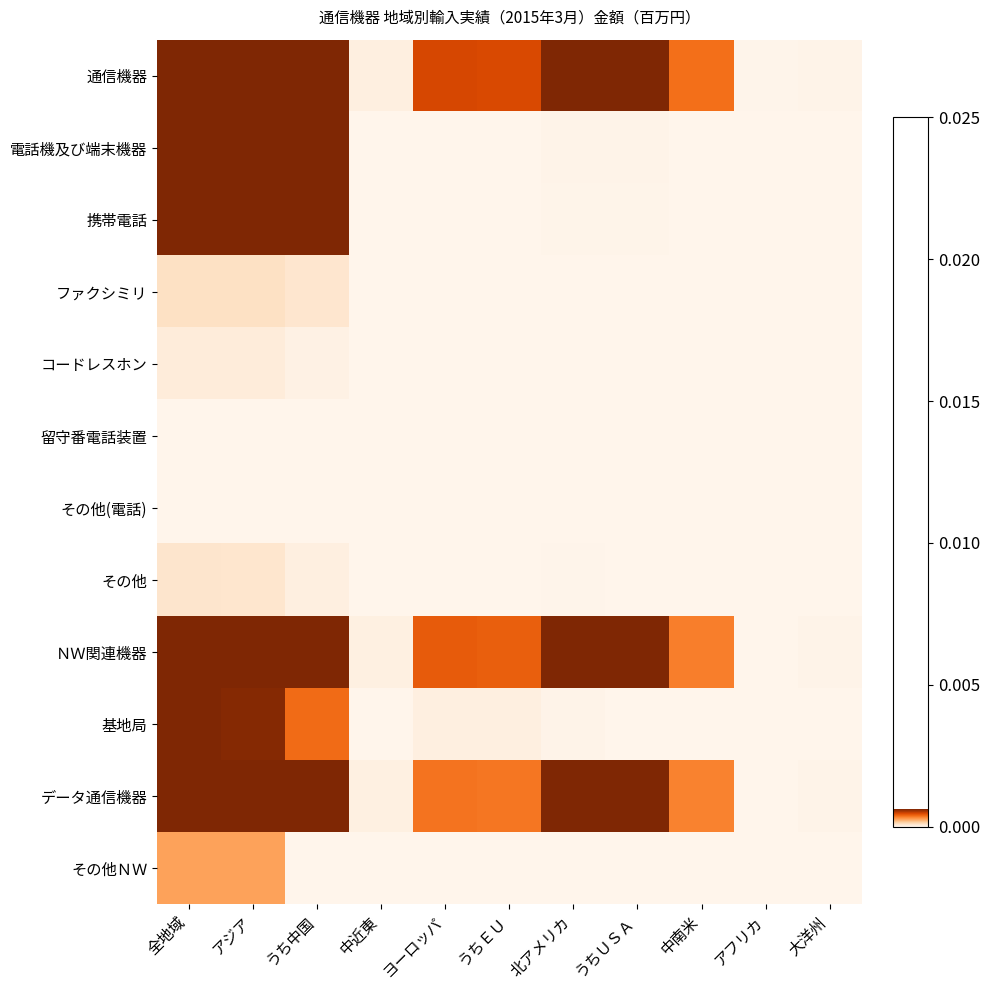

Rank the series at ヨーロッパ from highest to lowest value.

通信機器, ＮＷ関連機器, データ通信機器, 基地局, 電話機及び端末機器, その他, 携帯電話, コードレスホン, ファクシミリ, 留守番電話装置, その他(電話), その他ＮＷ